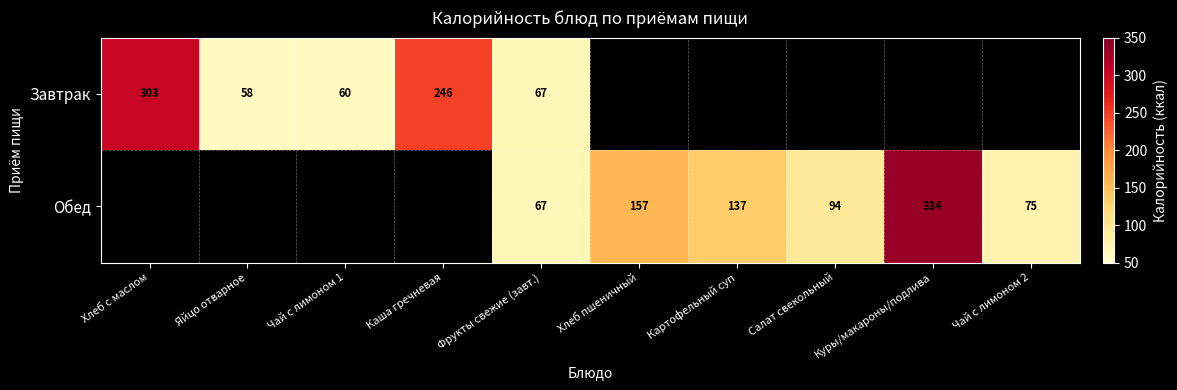

The value of Обед at Чай с лимоном 2 is 98.6. True or false?

False